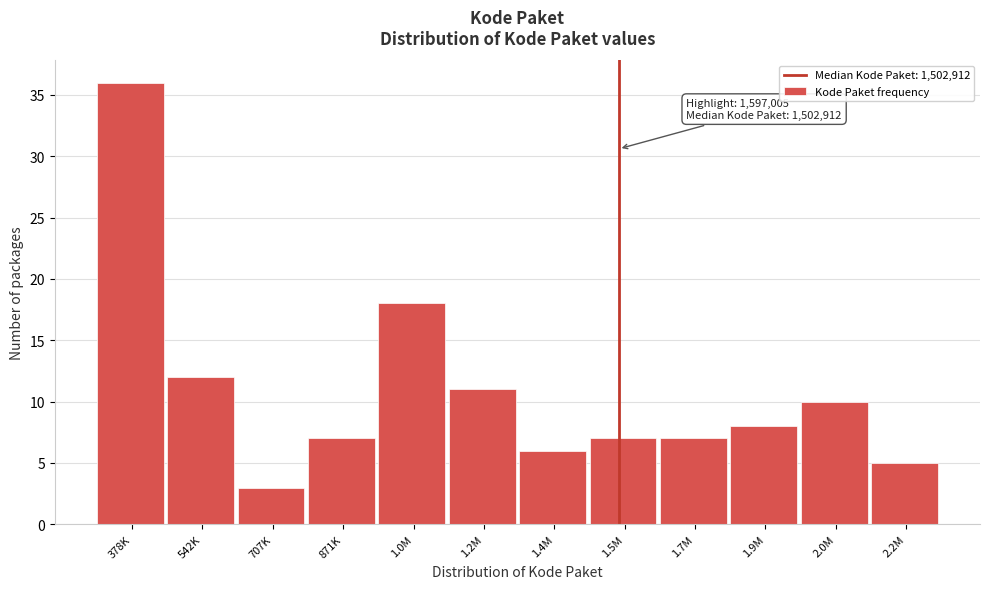

Reading right to left, transcribe all the data shown in this chart.

5	10	8	7	7	6	11	18	7	3	12	36